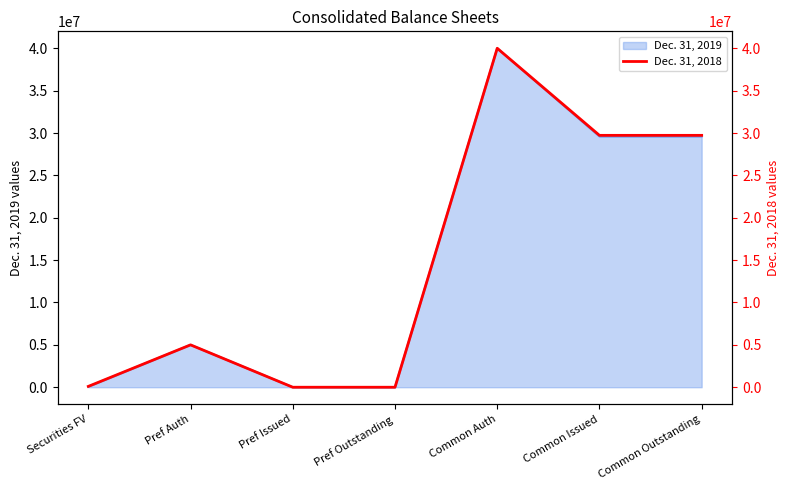

The value at Common Auth is 12322632. True or false?

False